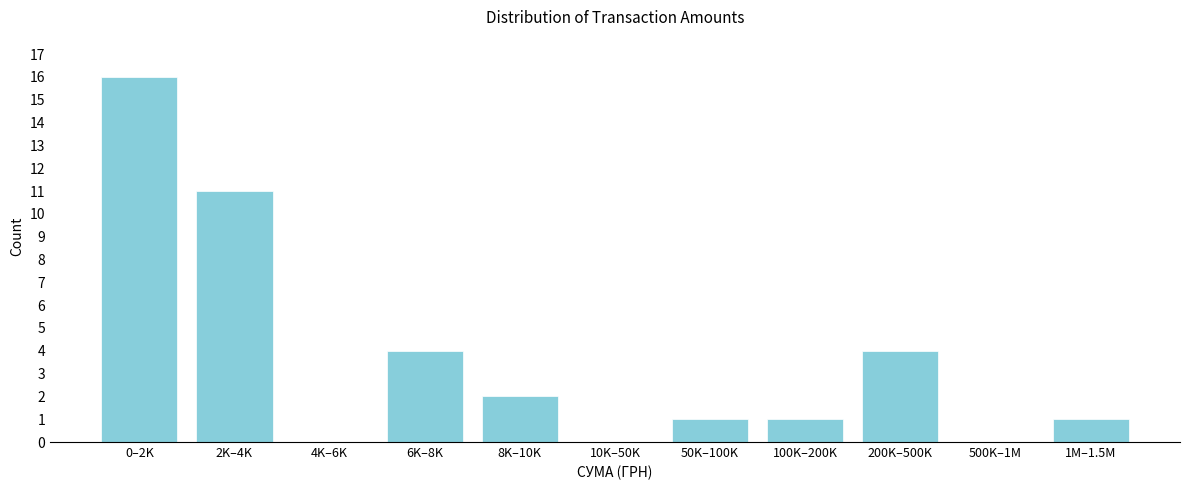

Reading left to right, list all the values displayed in this chart.

0–2K=16	2K–4K=11	4K–6K=0	6K–8K=4	8K–10K=2	10K–50K=0	50K–100K=1	100K–200K=1	200K–500K=4	500K–1M=0	1M–1.5M=1